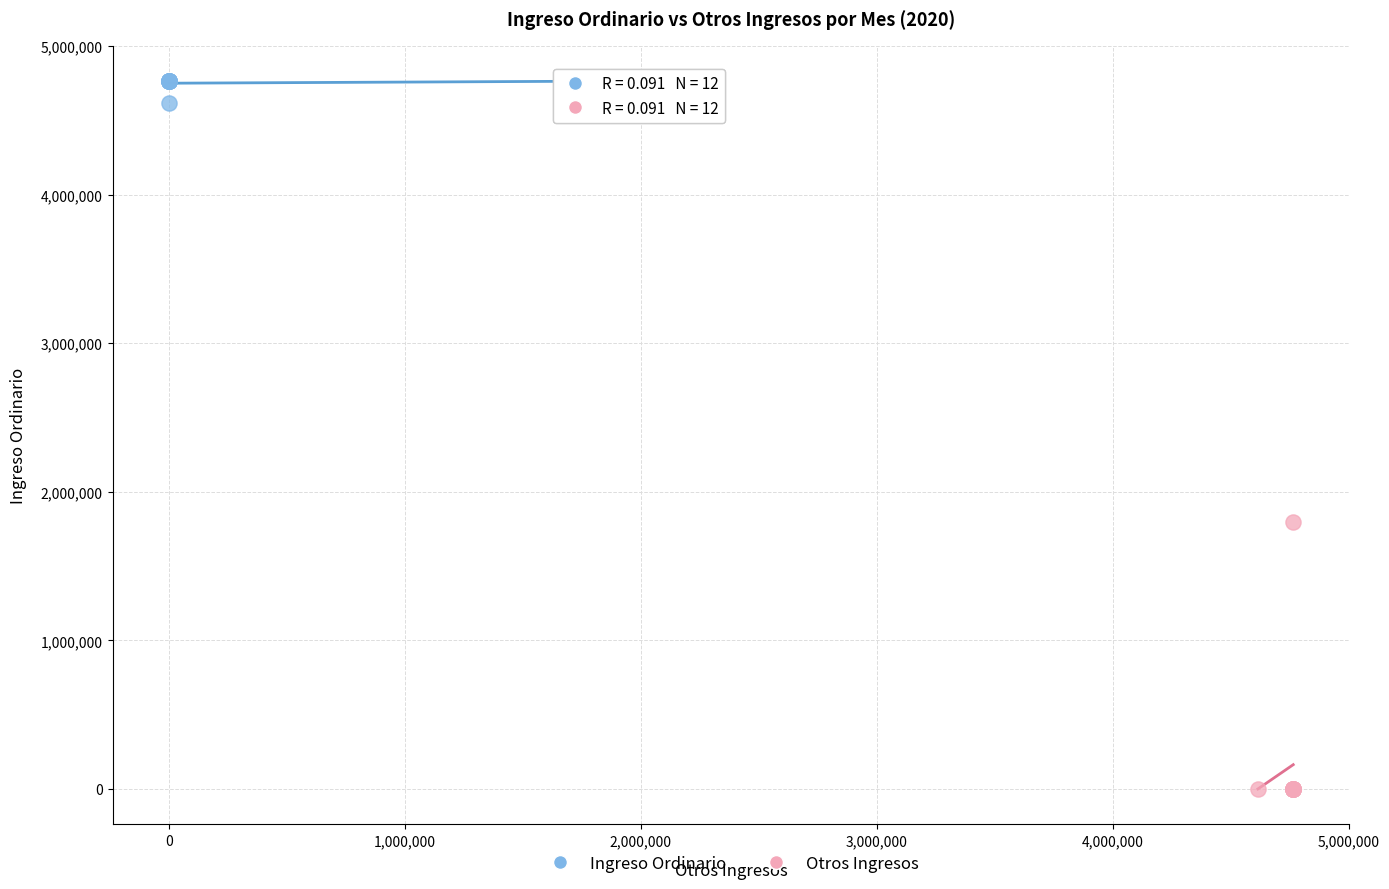

Which series contains the lowest Y value?

Otros Ingresos